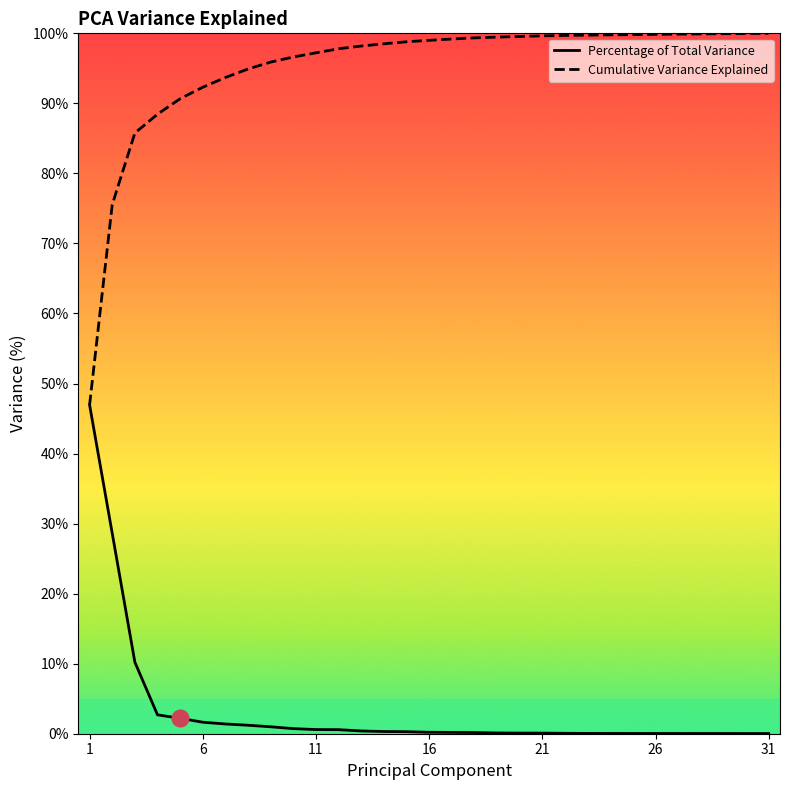

What is the highest value of the Percentage of Total Variance series?

46.9